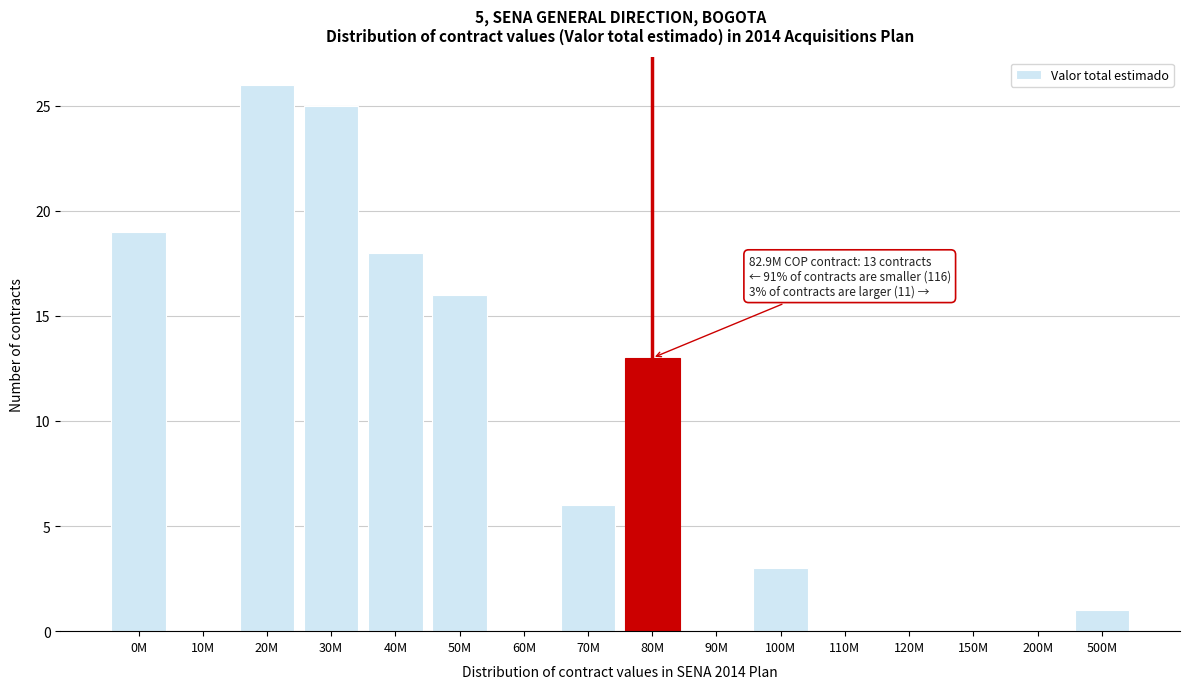

Reading left to right, extract all data points from this chart.

0M=19	10M=0	20M=26	30M=25	40M=18	50M=16	60M=0	70M=6	80M=13	90M=0	100M=3	110M=0	120M=0	150M=0	200M=0	500M=1